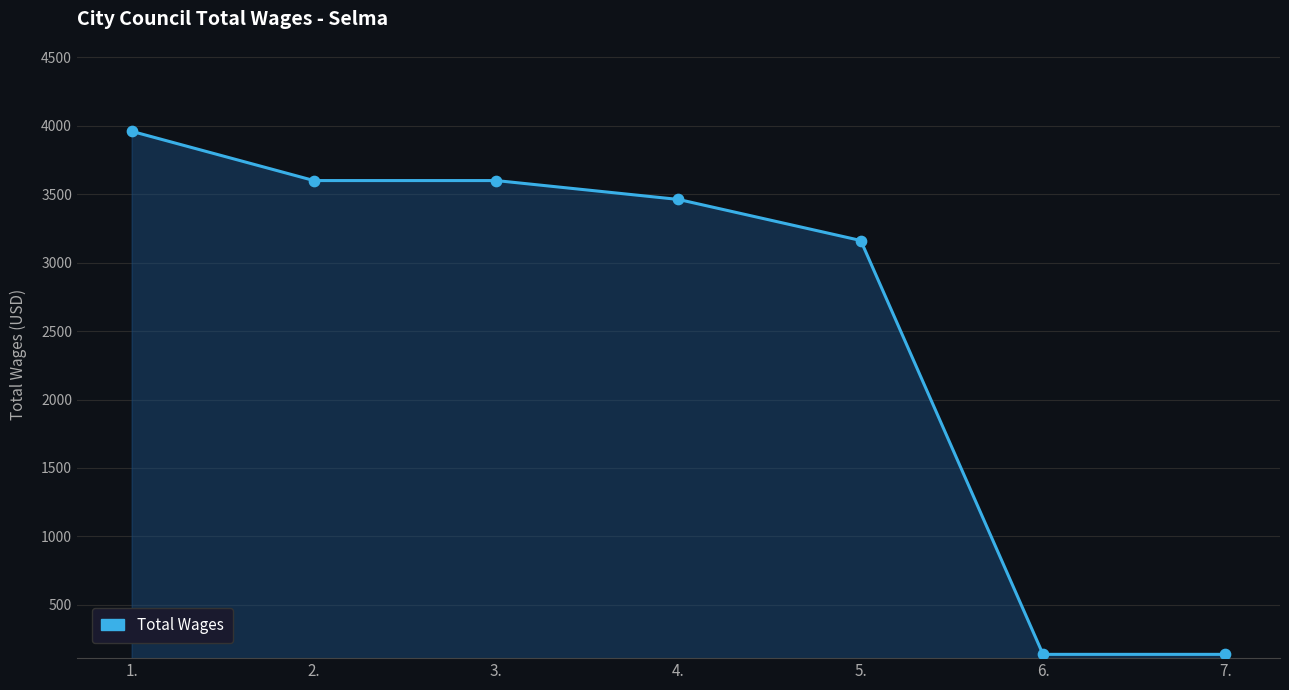

Approximately how many times larger is the value at 5. compared to 2.?

0.9